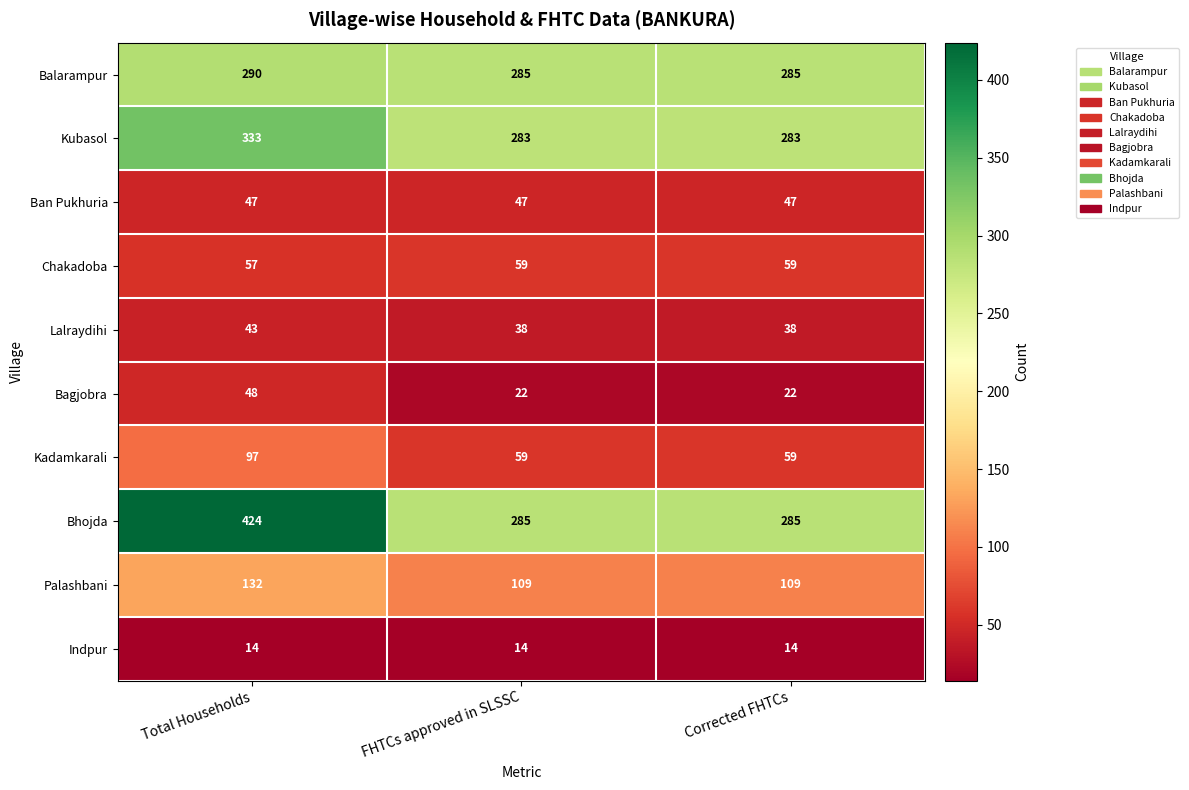

Count the Palashbani values in the range 109 to 132.

3